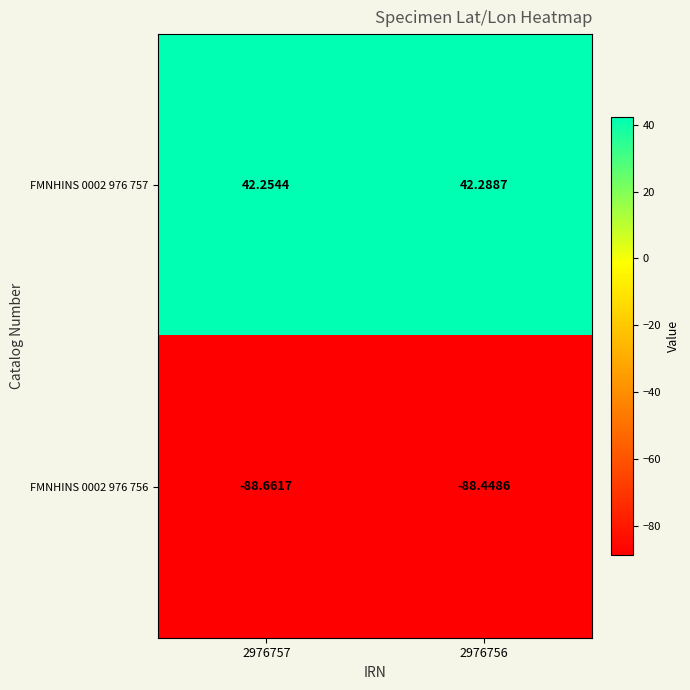

Is the value of FMNHINS 0002 976 756 at 2976757 greater than the value of FMNHINS 0002 976 757 at 2976756?

No